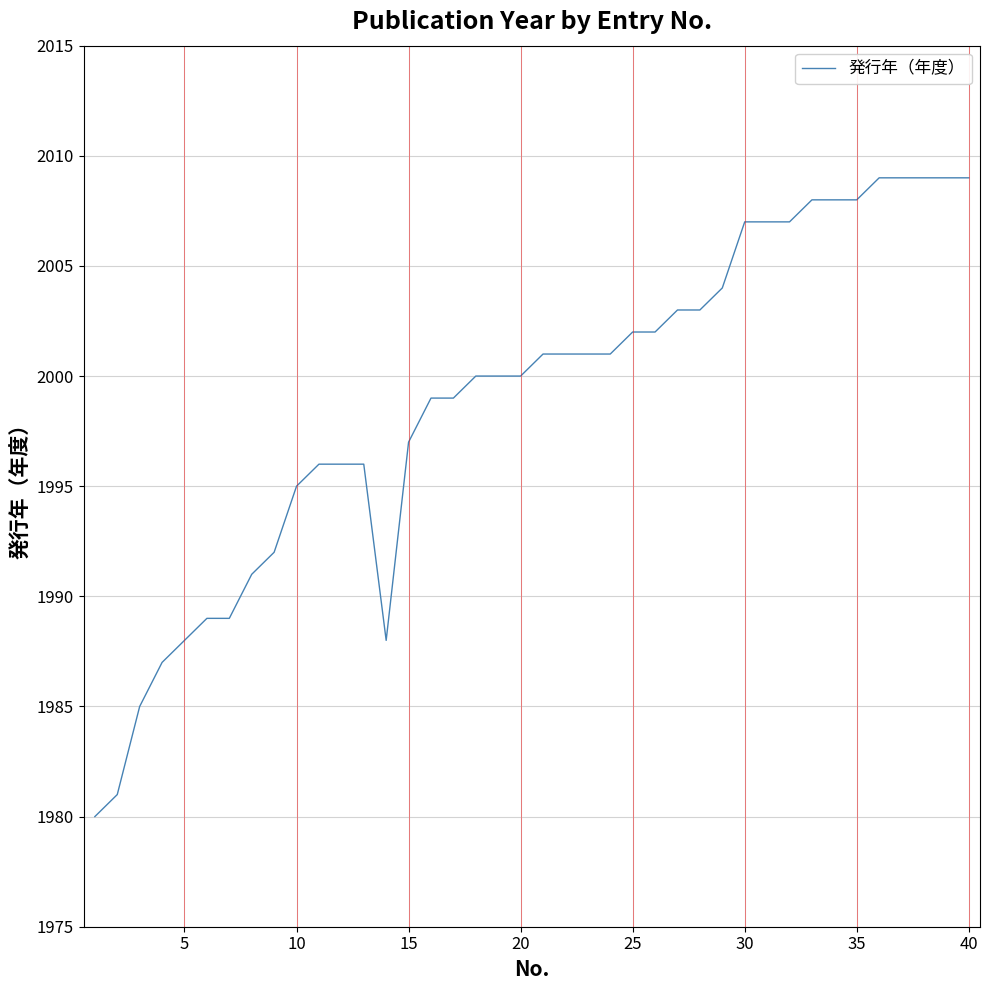

What is the minimum value shown in the chart?

1980